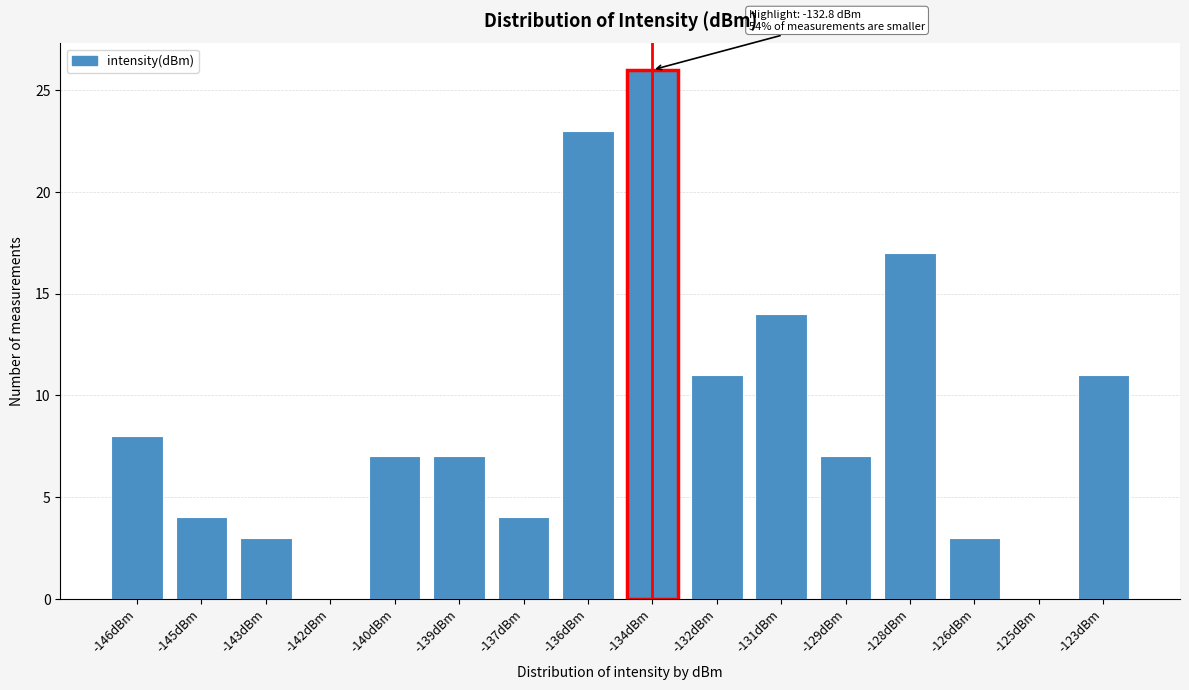

Reading right to left, transcribe all the data shown in this chart.

-123dBm=11	-125dBm=0	-126dBm=3	-128dBm=17	-129dBm=7	-131dBm=14	-132dBm=11	-134dBm=26	-136dBm=23	-137dBm=4	-139dBm=7	-140dBm=7	-142dBm=0	-143dBm=3	-145dBm=4	-146dBm=8